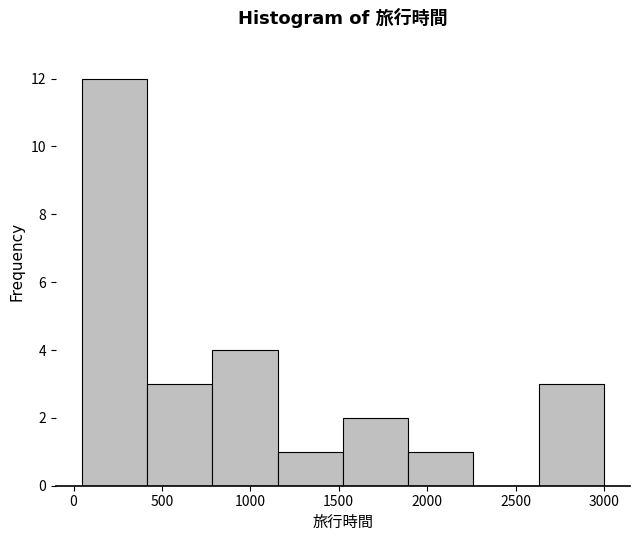

Reading left to right, transcribe this chart: for each bar, give the range it covers on the x-axis and its height. Neither the bar edges nor the heights are printed on the chart, so give them approximately, as read against the axes.

50 to 400: 12
400 to 800: 3
800 to 1150: 4
1150 to 1500: 1
1500 to 1900: 2
1900 to 2250: 1
2250 to 2650: 0
2650 to 3000: 3